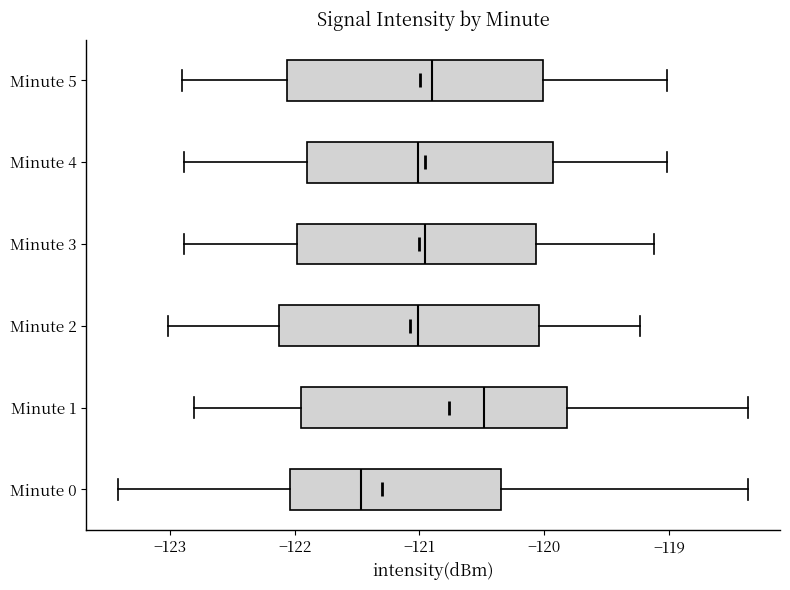

Where does the median line of the box for Minute 3 sit on the x-axis? The values are not printed on the chart, so give them approximately, as read against the axis.

-121.0